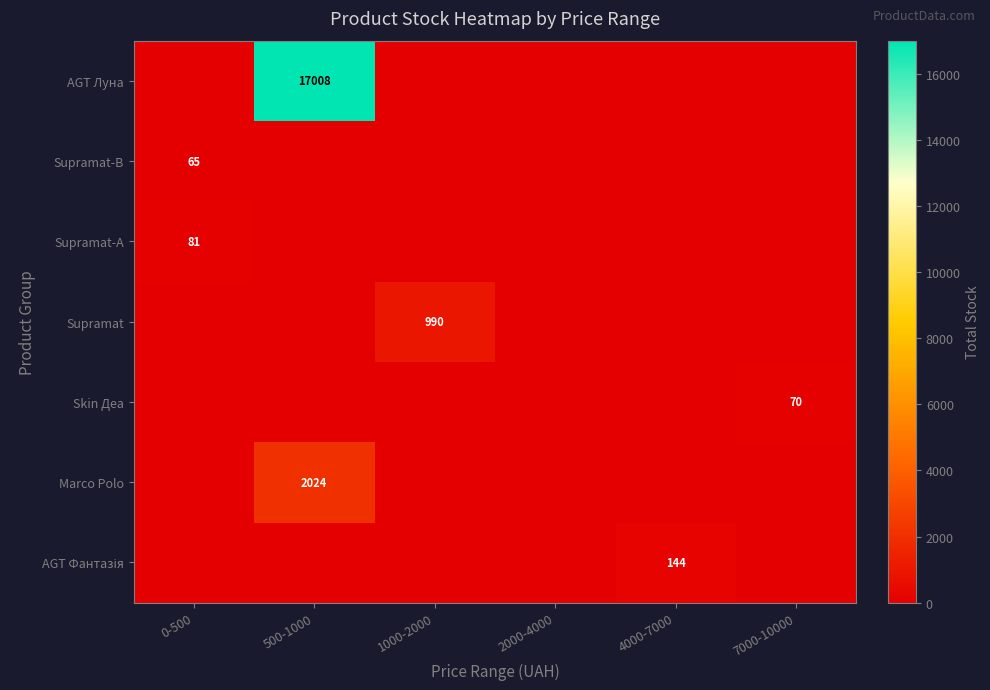

Is it true that Marco Polo equals 2024 at 500-1000?

True